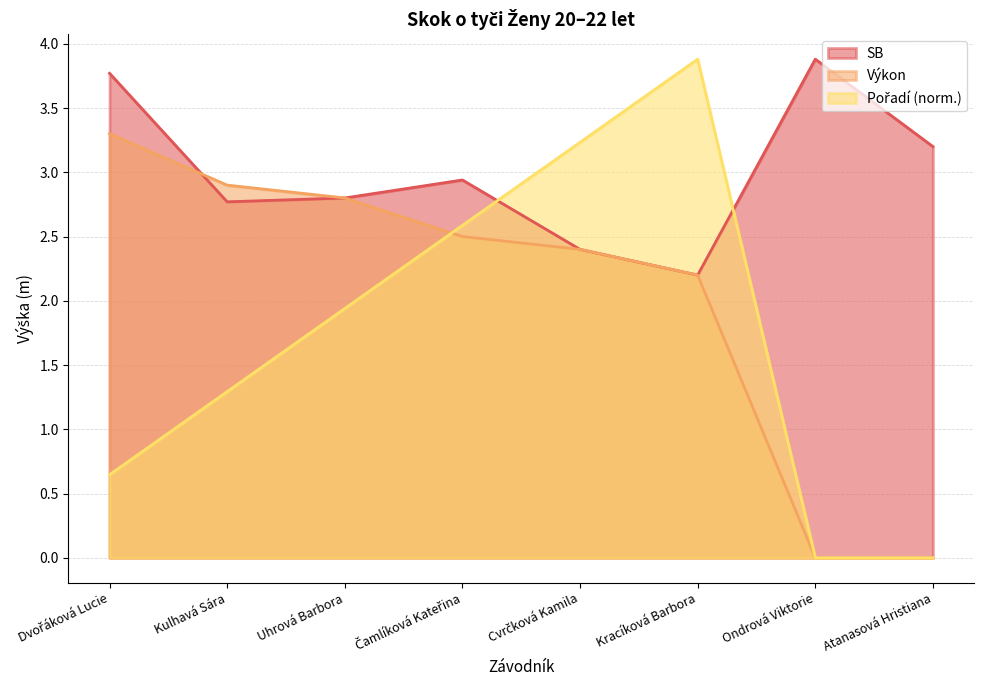

The value of Výkon at Kulhavá Sára is 2.9. True or false?

True